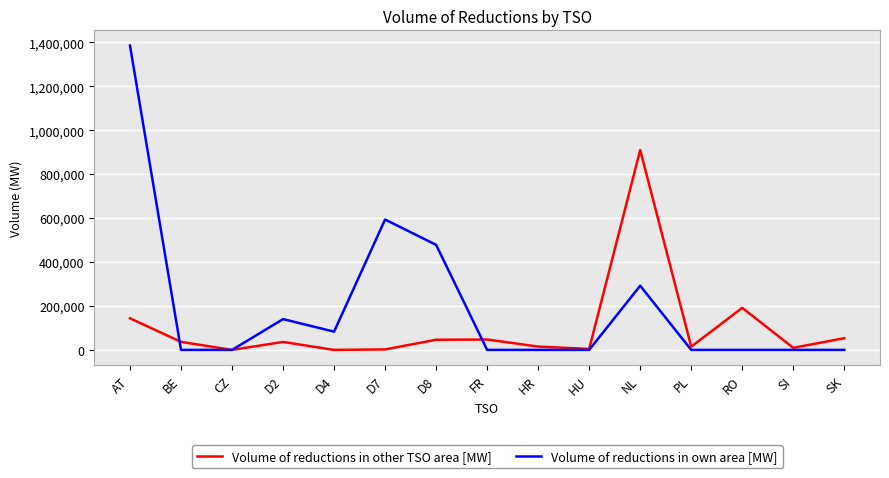

Is the value of Volume of reductions in other TSO area [MW] at CZ greater than the value of Volume of reductions in own area [MW] at D4?

No